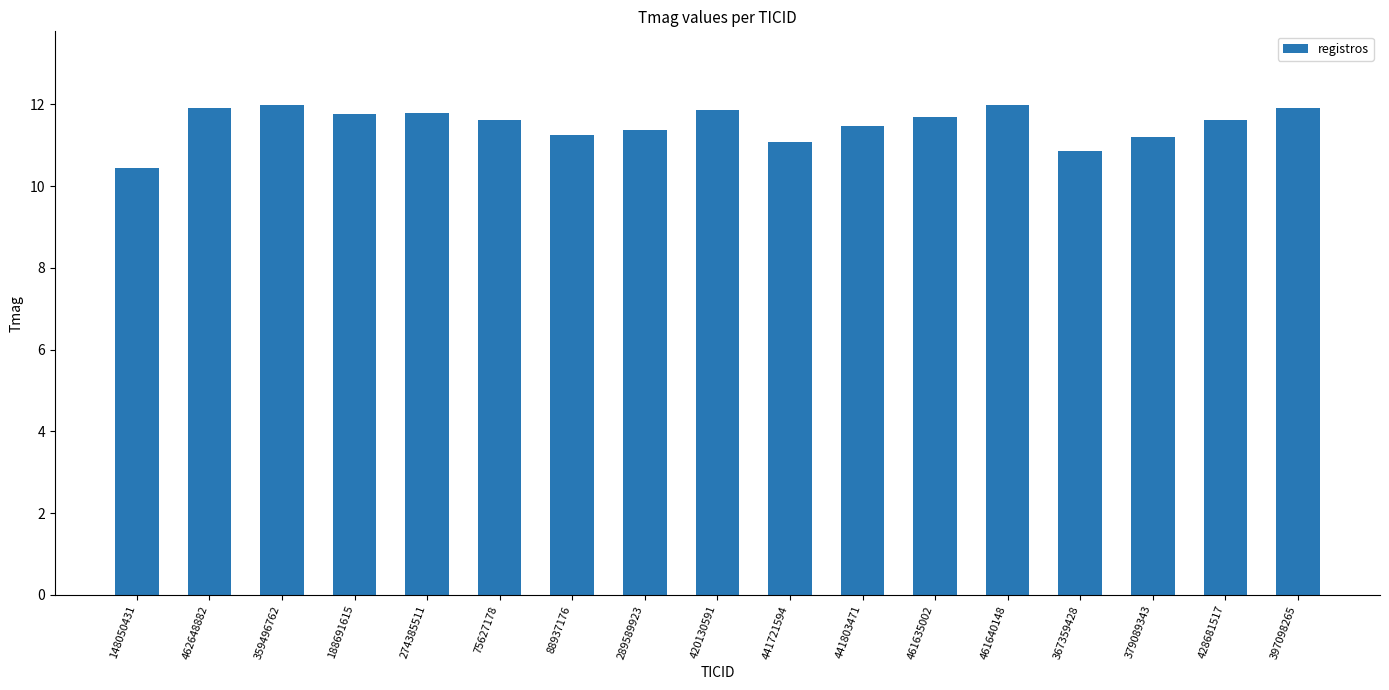

What is the ratio of the value at 441721594 to the value at 188691615?

0.9